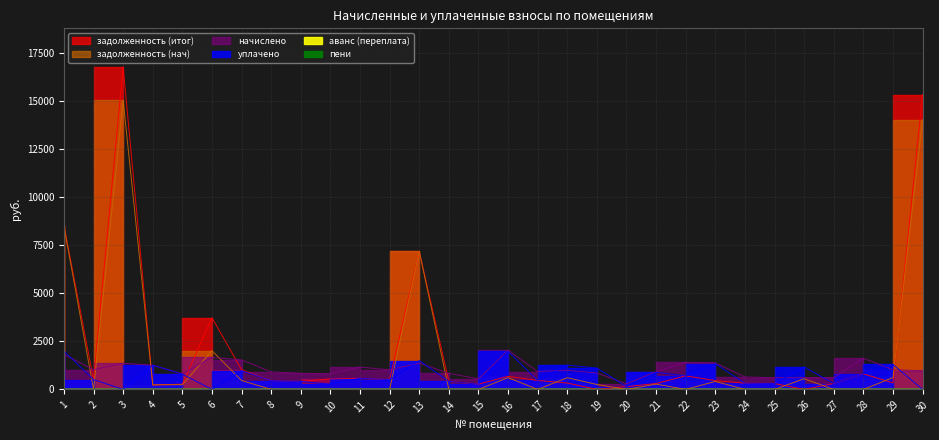

Count the number of data series in this chart.

6